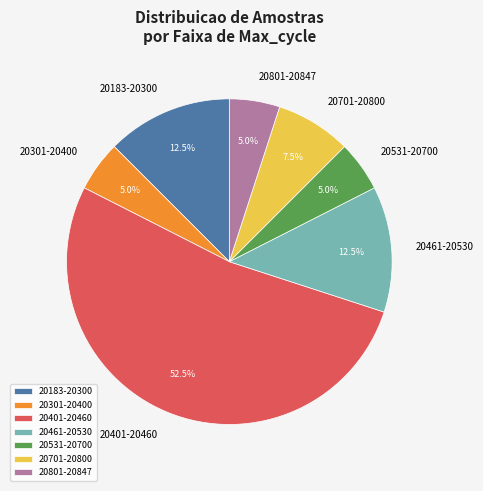

What is the largest slice in the pie chart?

20401-20460